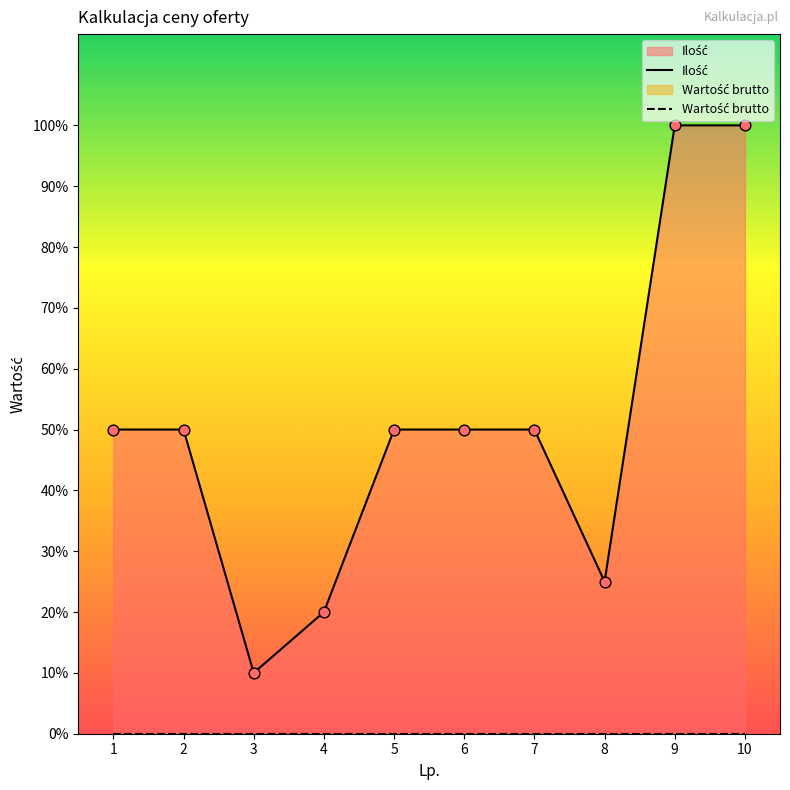

Which series has the largest total across all categories?

Ilość